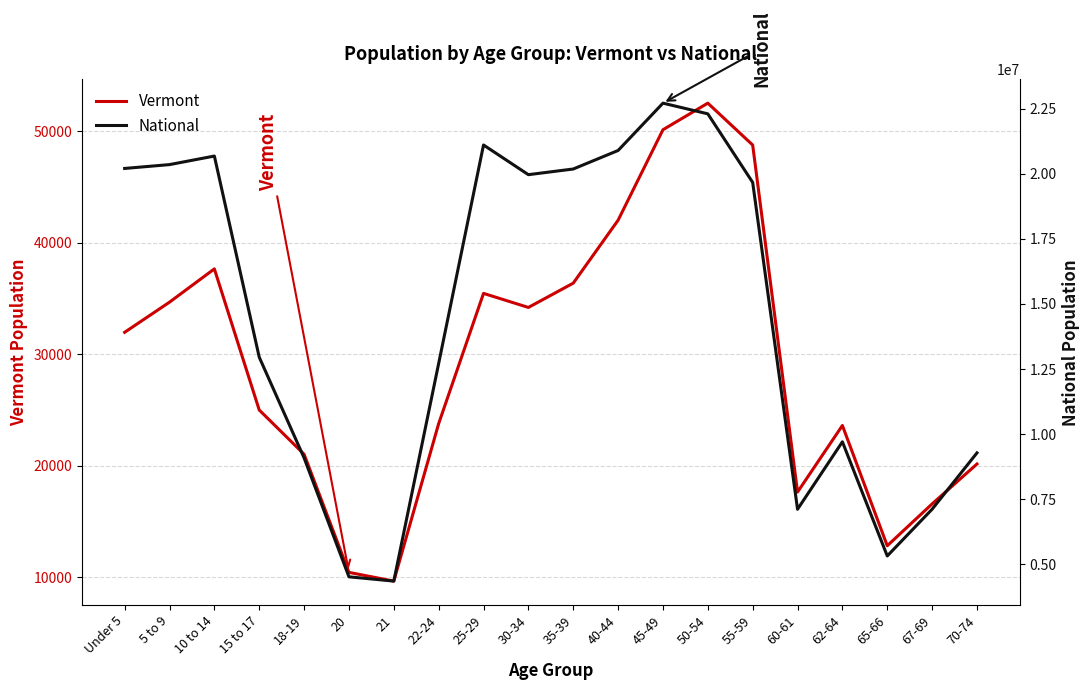

Where is the first local minimum for National?

21